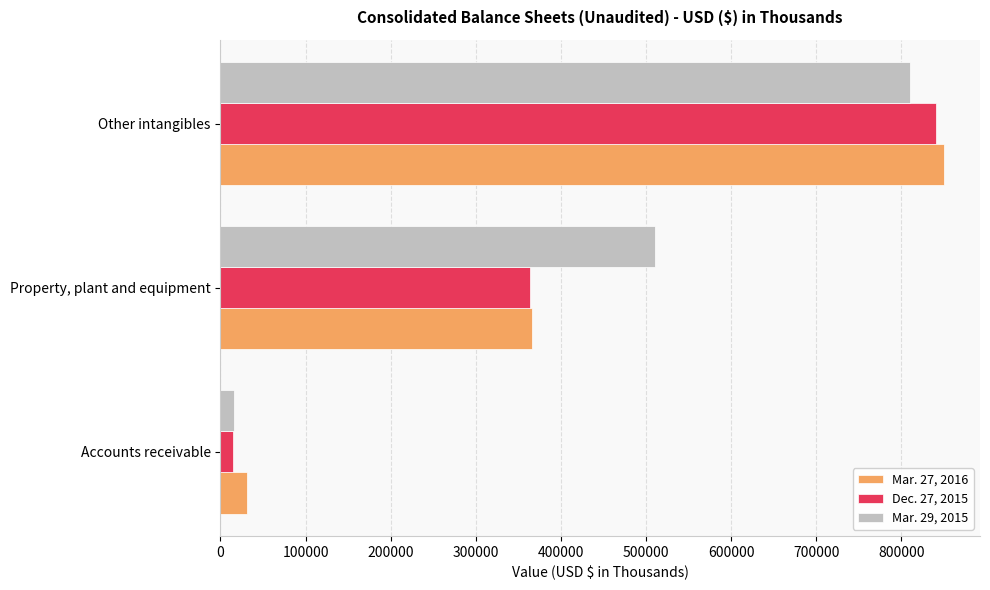

Is the value of Mar. 27, 2016 at Other intangibles greater than the value of Dec. 27, 2015 at Property, plant and equipment?

Yes